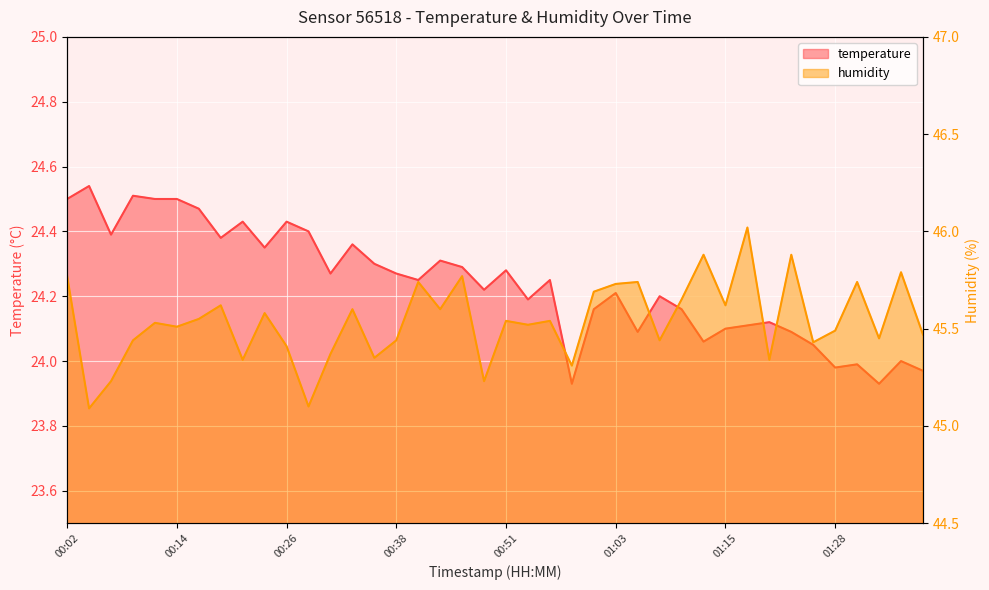

What is the difference between the maximum and minimum values in the temperature series?

0.6